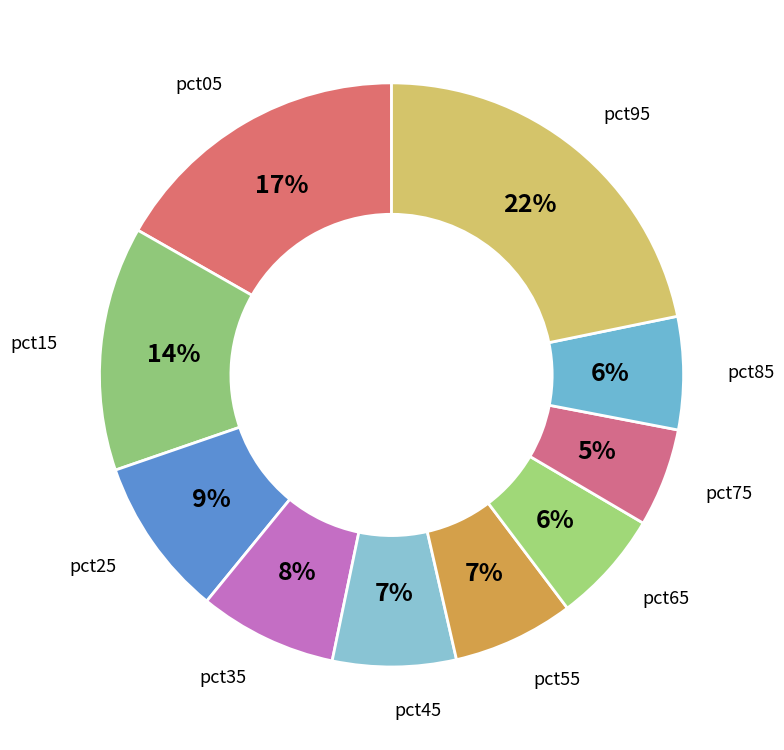

Do pct25 and pct35 together represent more than half of the pie?

No